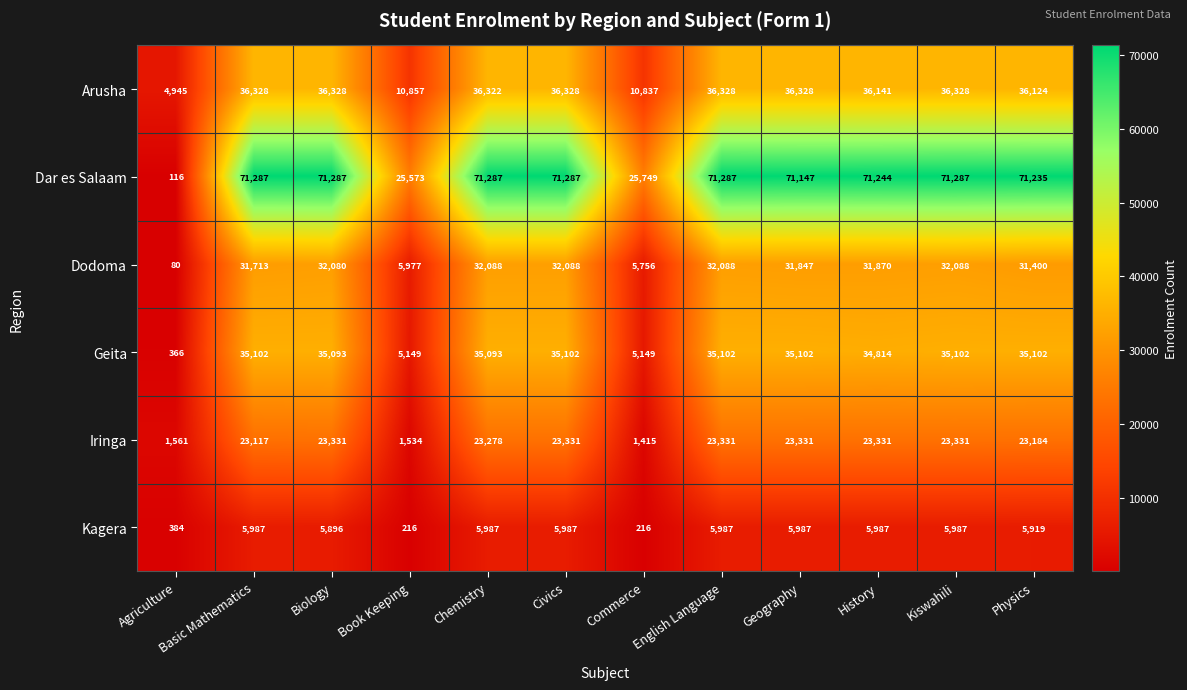

Is the value of Dodoma at History greater than the value of Dar es Salaam at Geography?

No